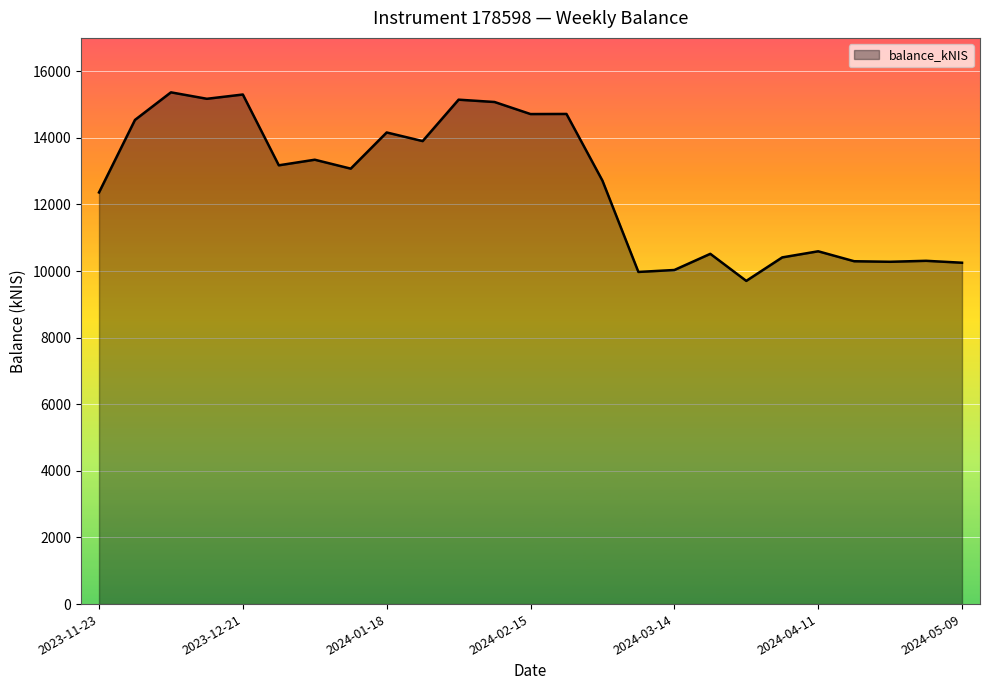

How many values are below 13074?

12